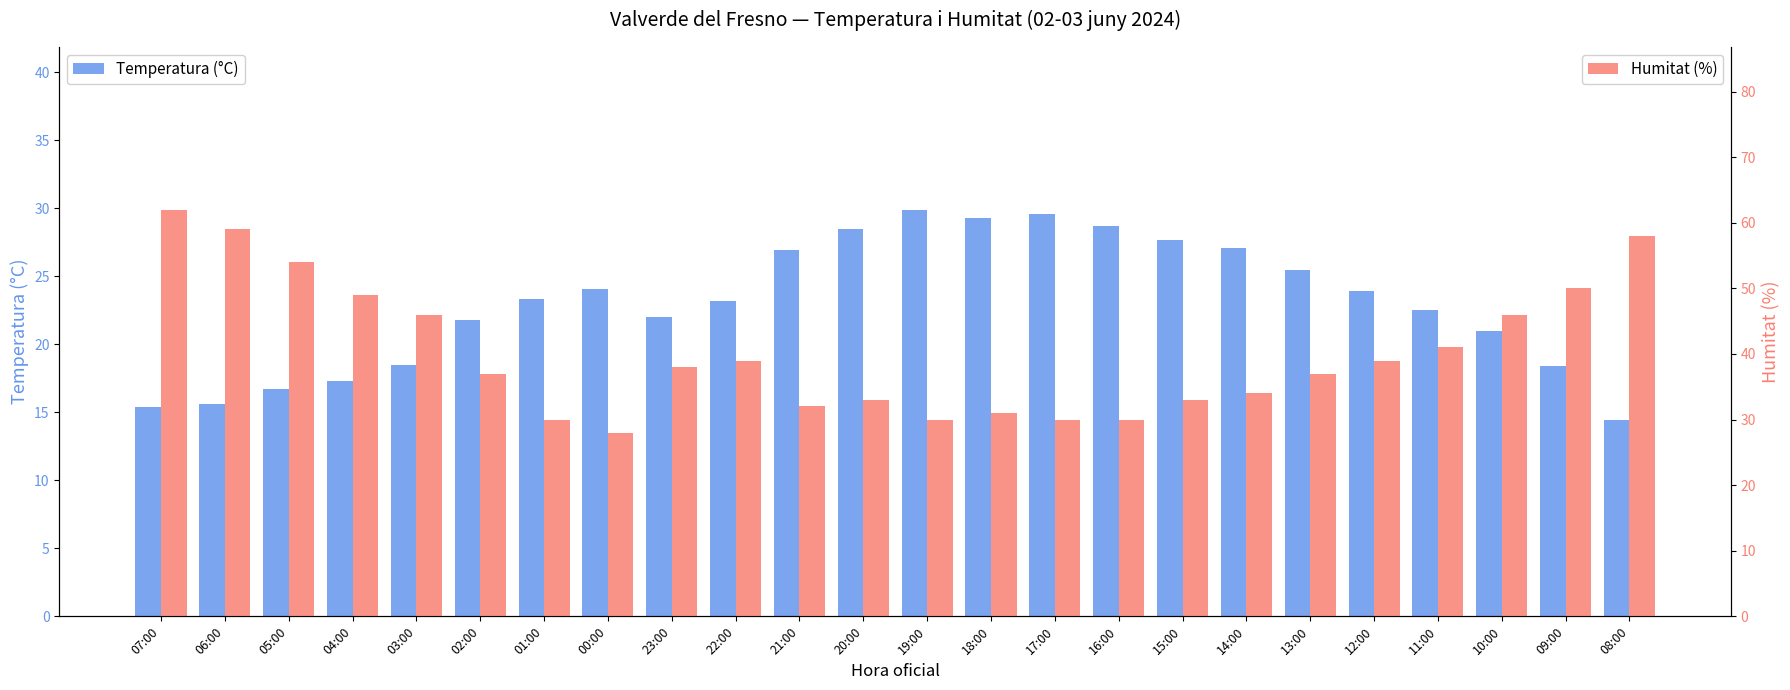

How many data points in Temperatura (°C) are less than 23?

11